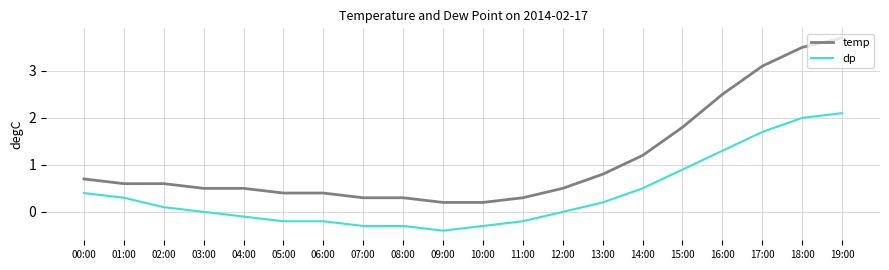

Which series changed the most between 02:00 and 15:00?

temp